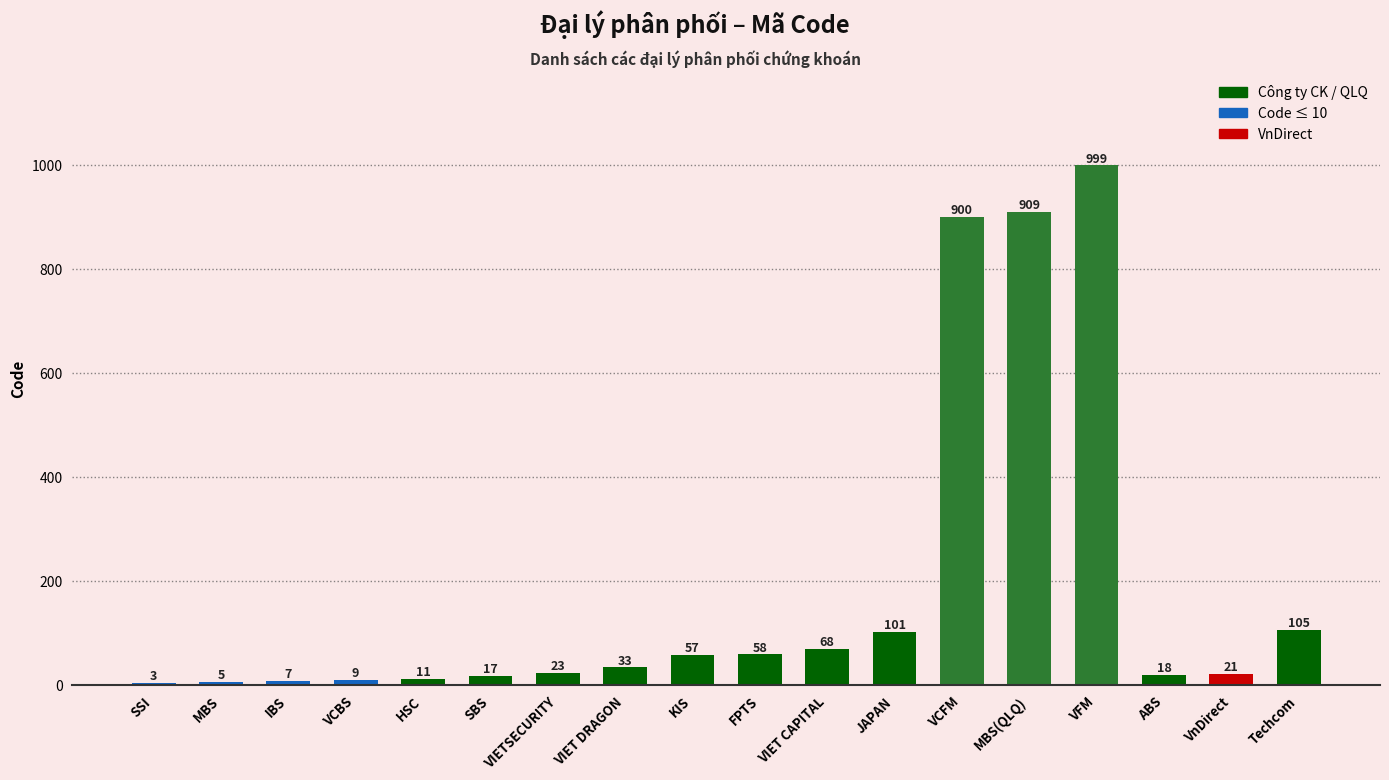

What is the greatest value displayed?

999